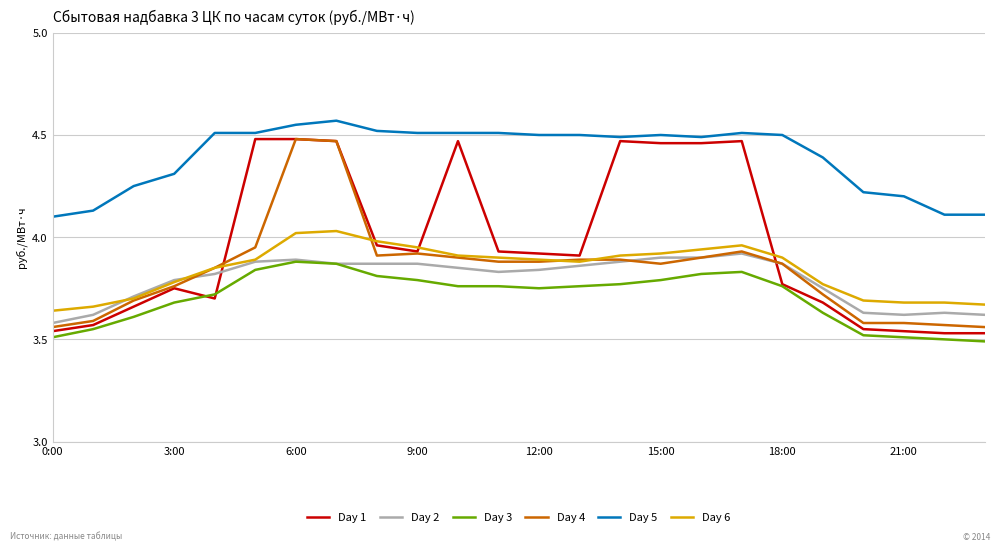

How many lines are shown in the chart?

6